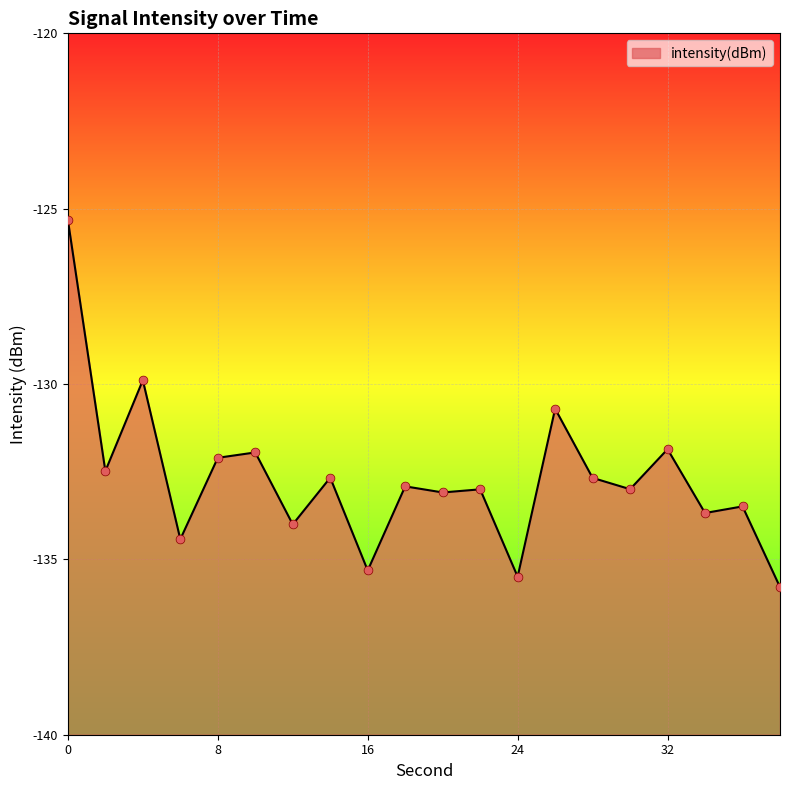

What is the change in value from 8 to 30?

-0.9